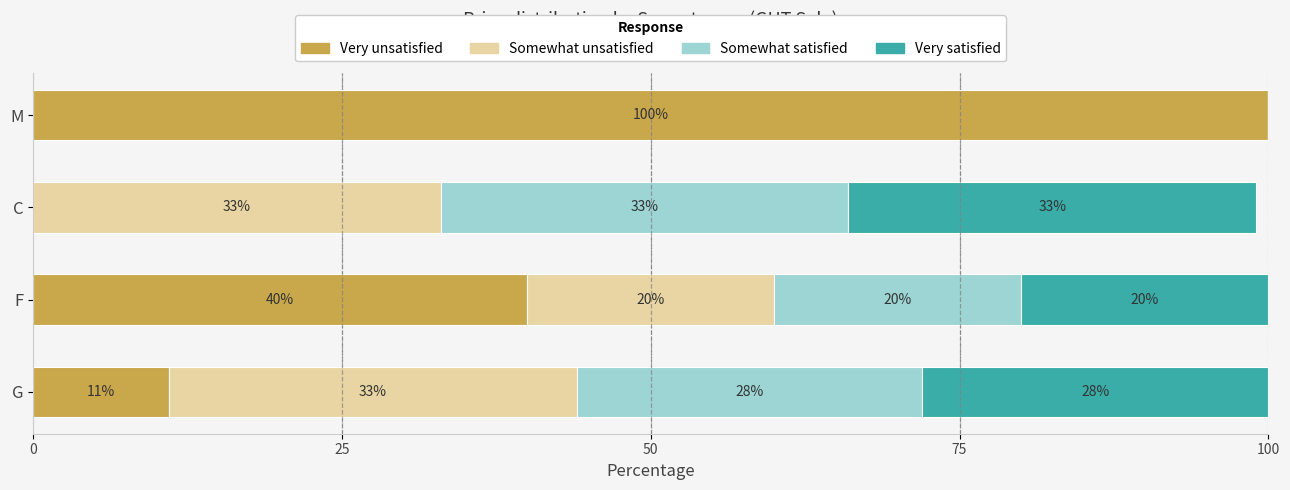

True or false: Very unsatisfied has a value of 63 at M.

False